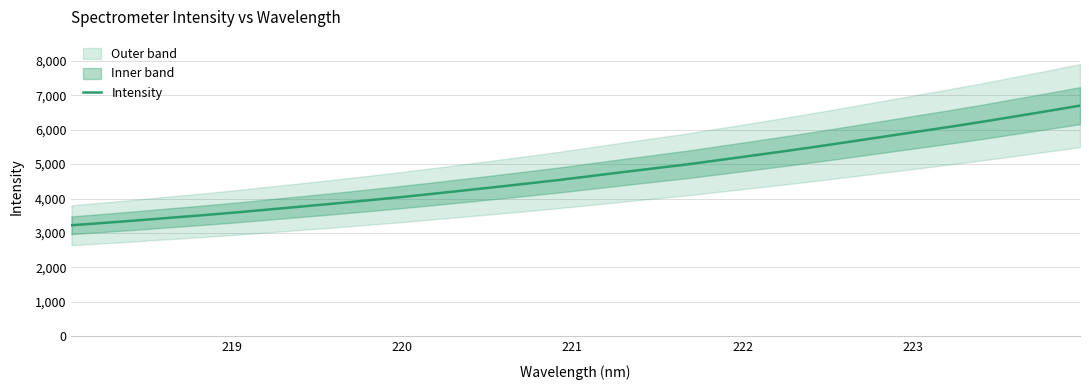

What is the greatest value displayed?

6699.4